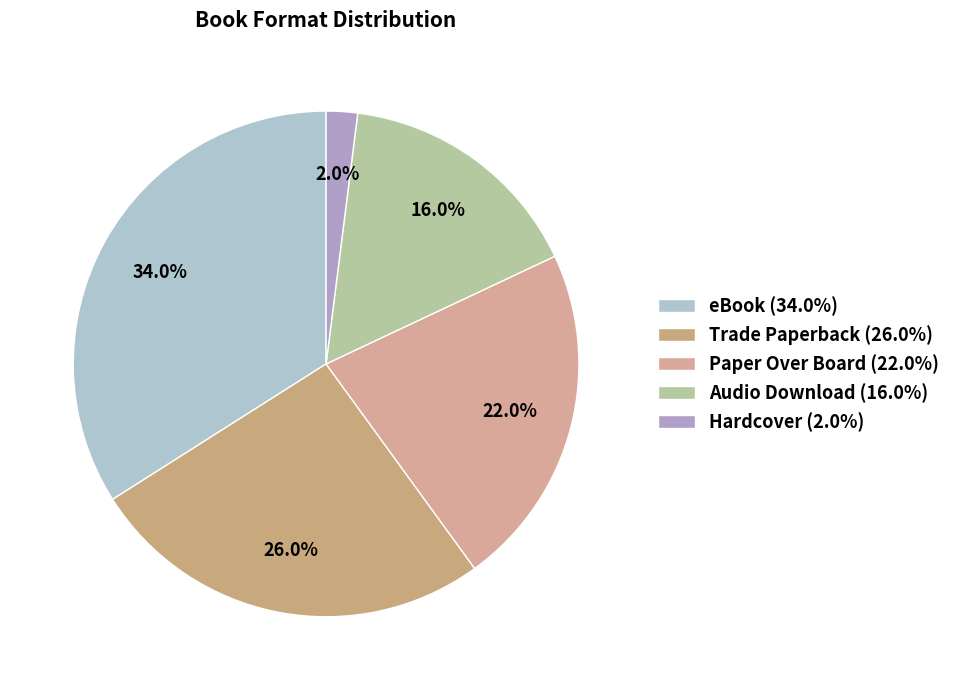

Which category has the smallest portion of the pie?

Hardcover